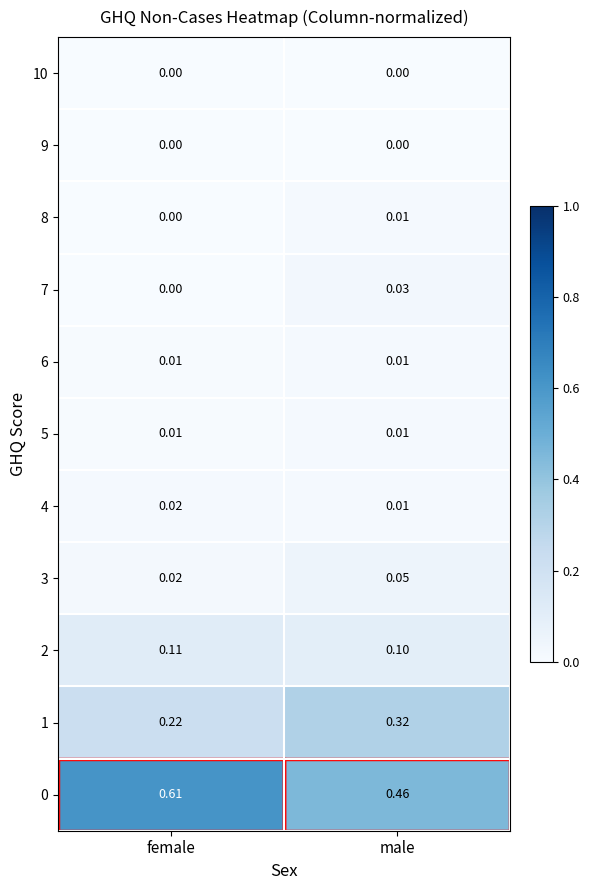

At which label is 4 closest to 0?

male